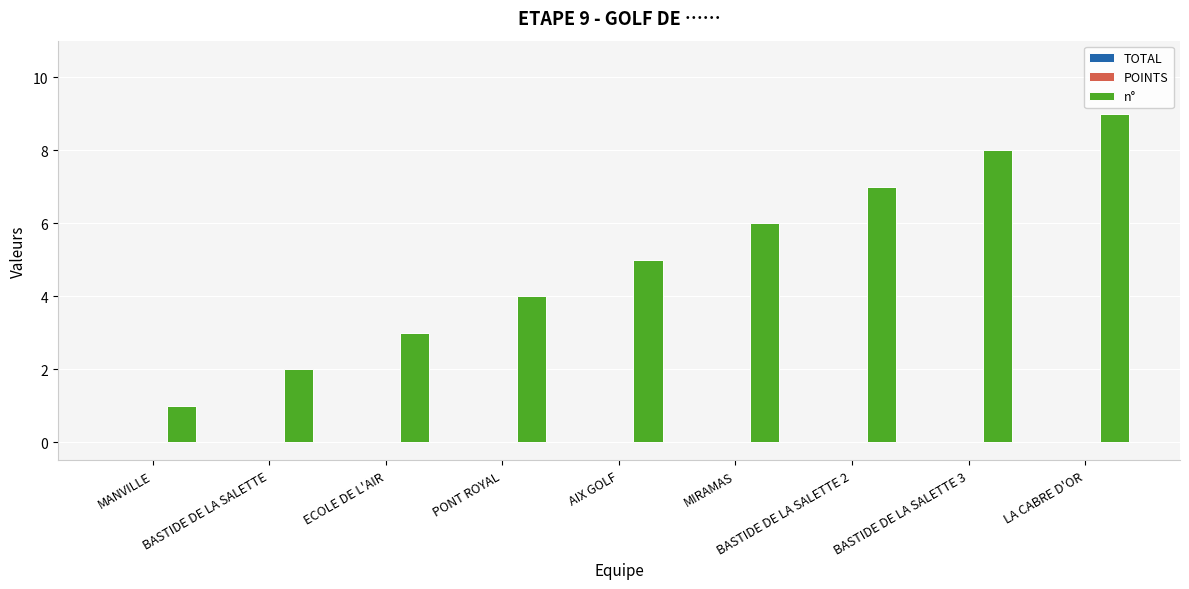

What is the label of the 4th bar from the left?

PONT ROYAL